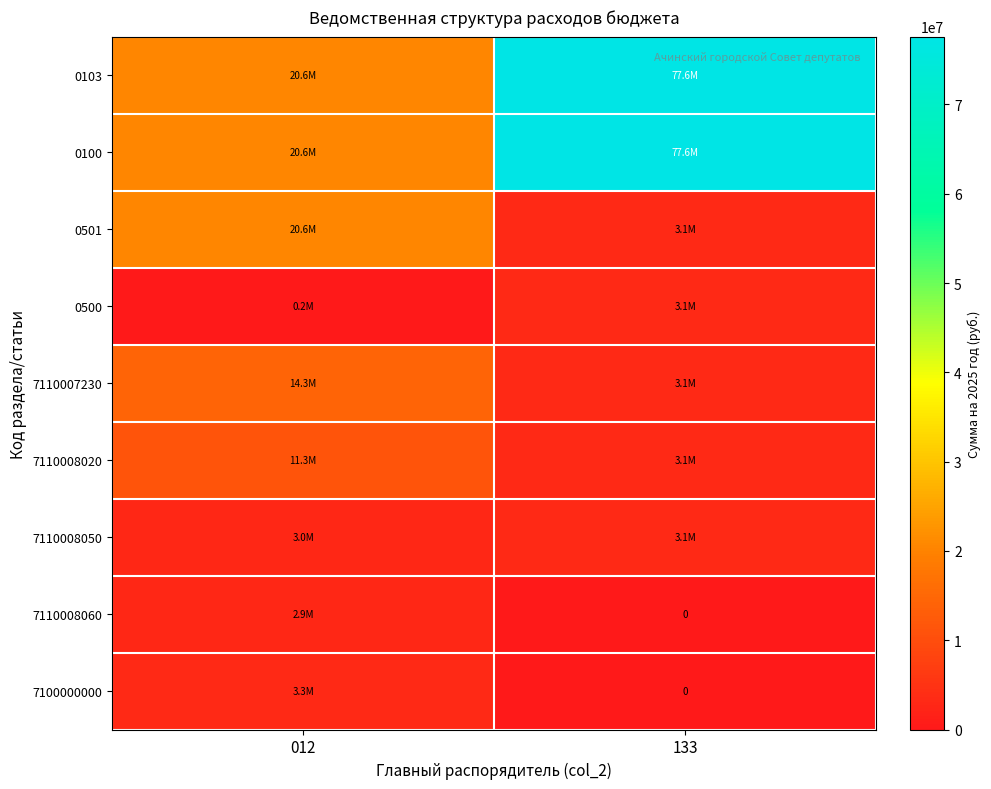

Is the value of 7110008050 at 133 greater than the value of 7100000000 at 012?

No